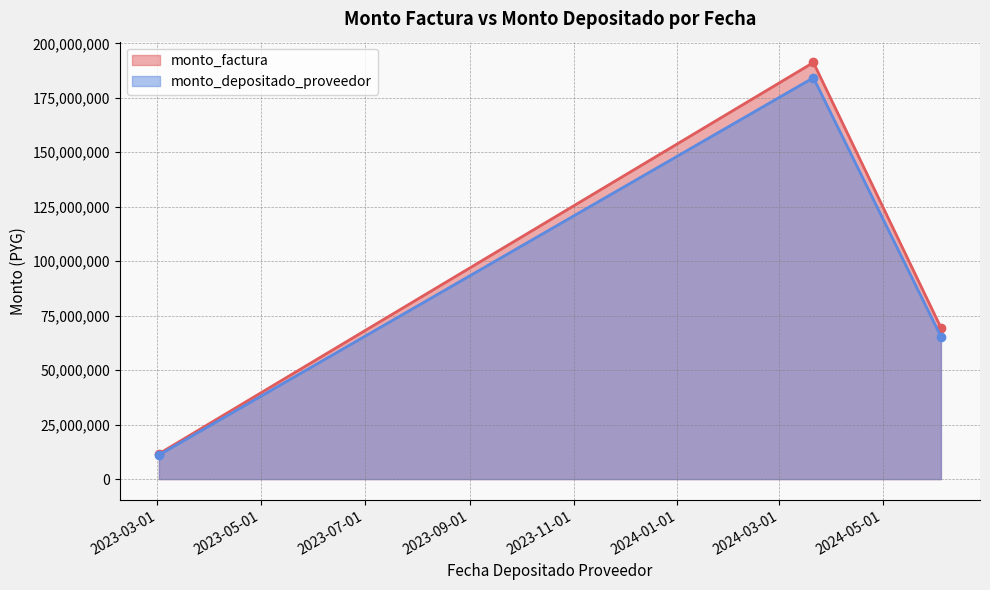

What is the total value across all series at 2024-03-21?

375409482